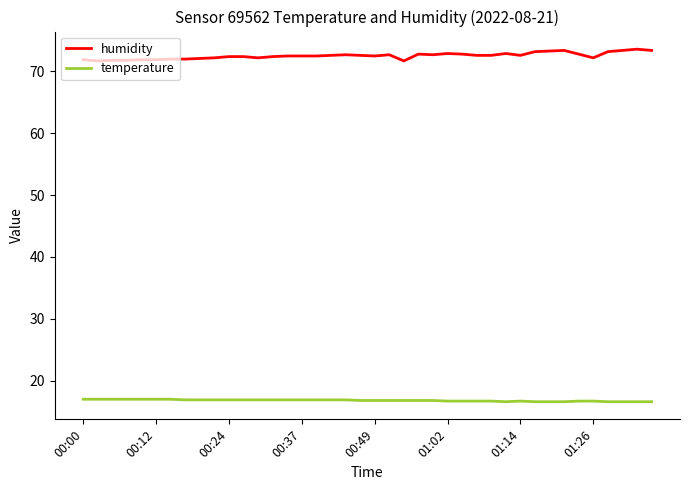

Which series has the widest spread of values?

humidity